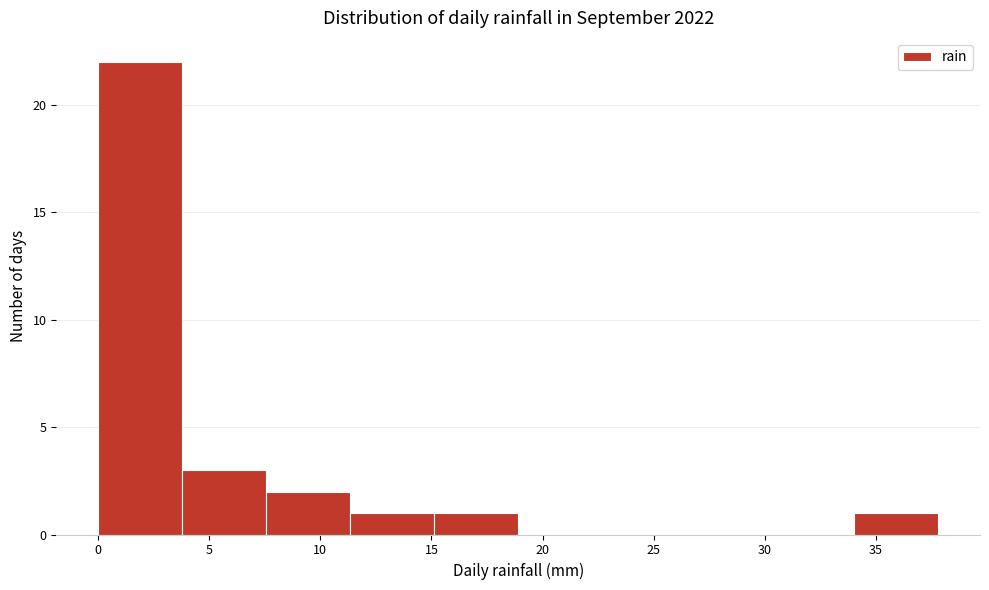

Reading left to right, list every bar in this chart as the range it spans on the x-axis followed by its height. Neither the bar edges nor the heights are printed on the chart, so give them approximately, as read against the axes.

0.0 to 4.0: 22
4.0 to 7.5: 3
7.5 to 11.5: 2
11.5 to 15.0: 1
15.0 to 19.0: 1
19.0 to 22.5: 0
22.5 to 26.5: 0
26.5 to 30.0: 0
30.0 to 34.0: 0
34.0 to 38.0: 1